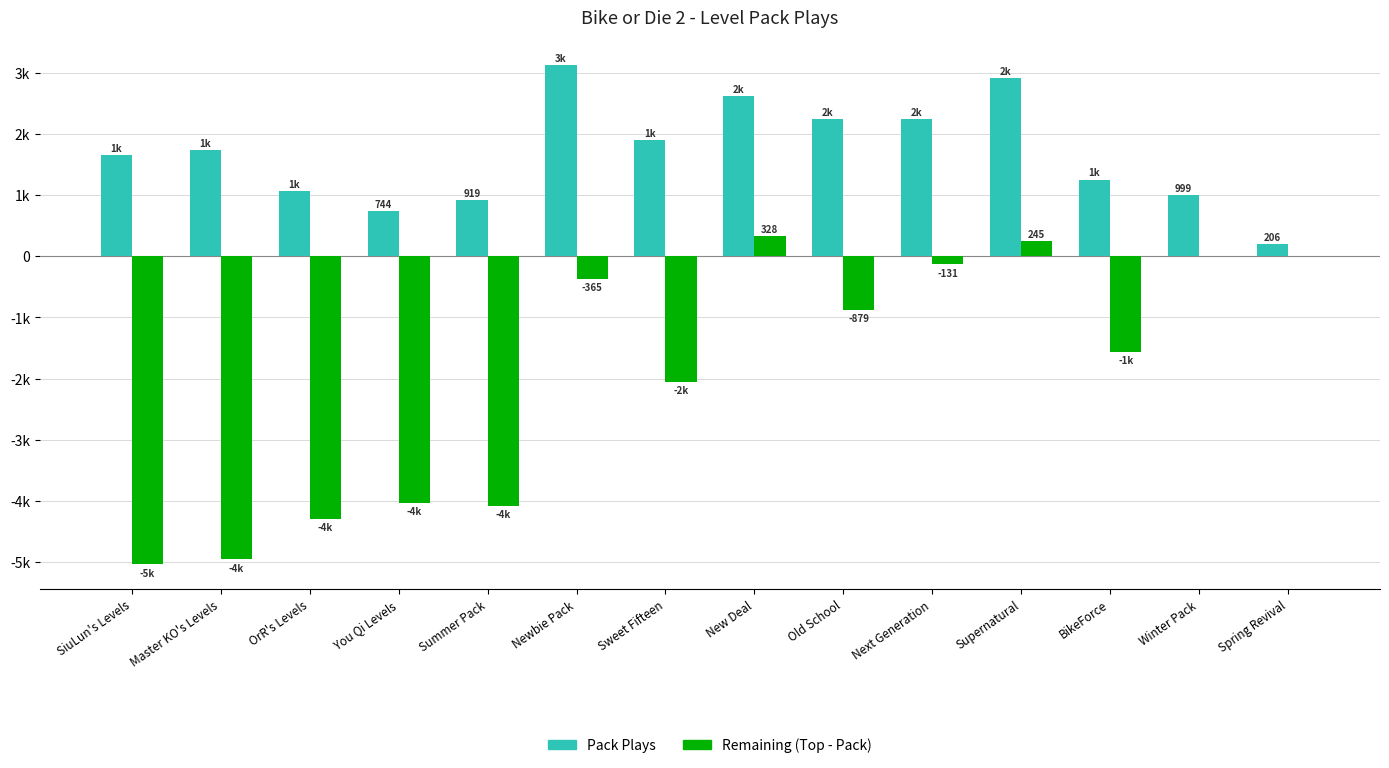

What are all the series names shown in the legend?

Pack Plays, Remaining (Top - Pack)